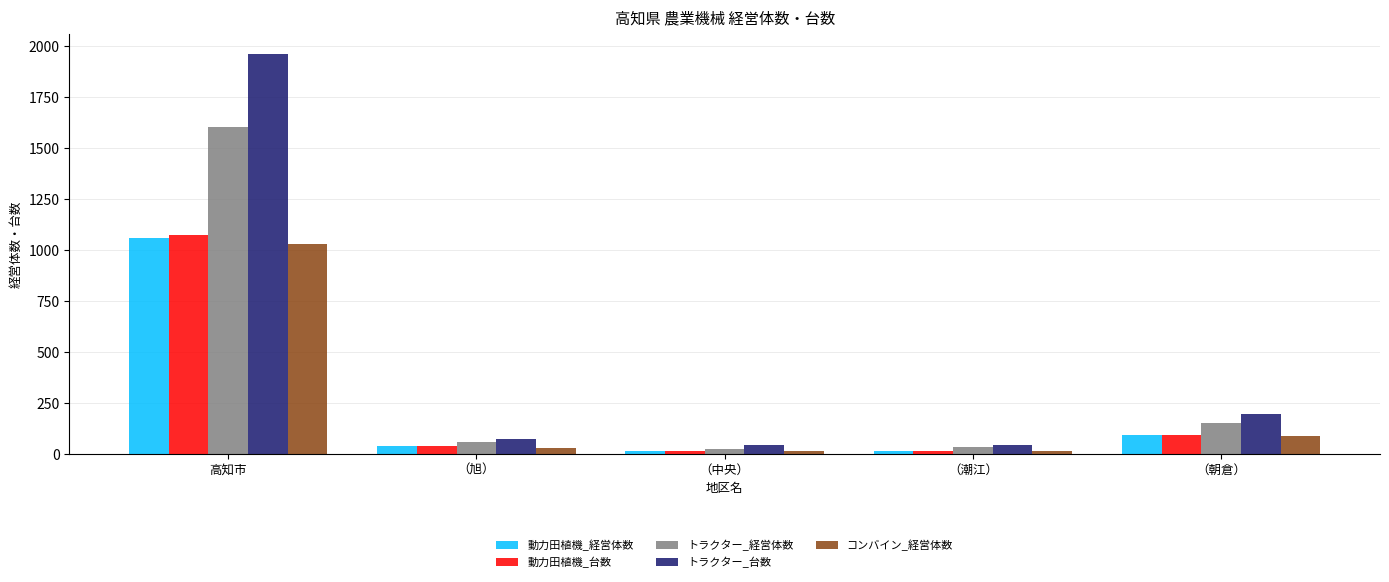

What is the sum of the コンバイン_経営体数 values at （旭） and （朝倉）?

114